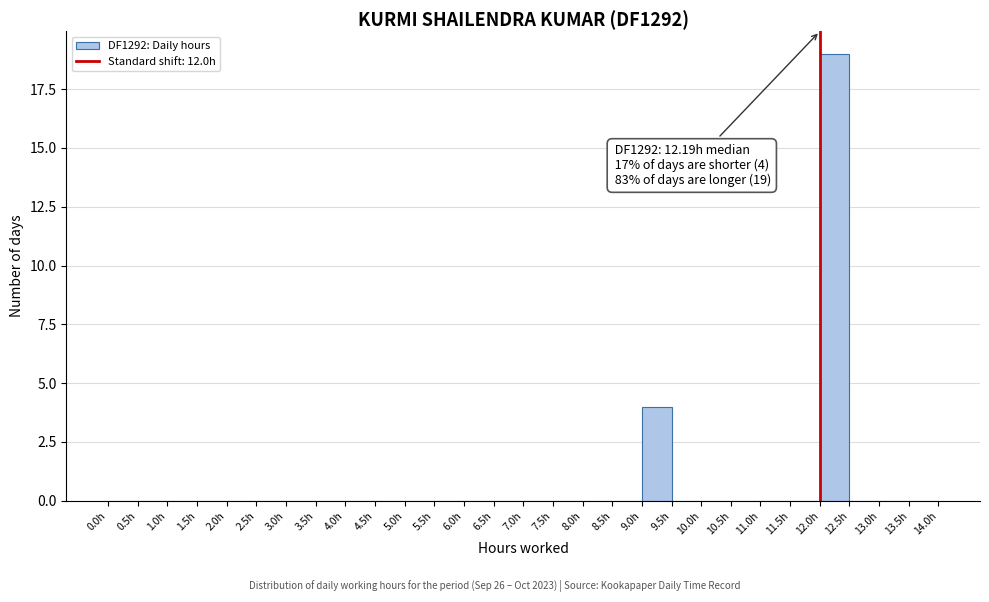

Which range on the x-axis has the tallest bar?

12.0 to 12.5